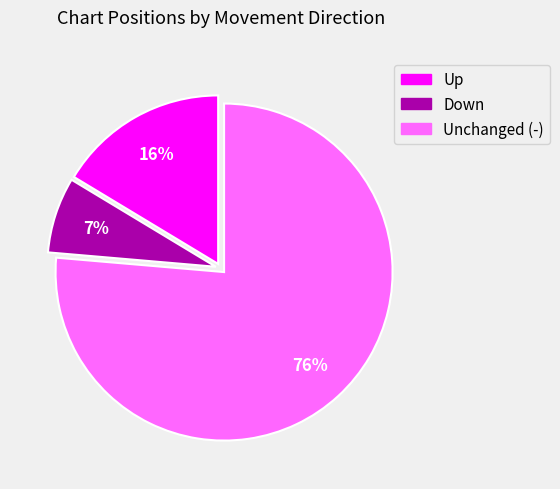

Is it true that Up is 24% of the pie?

False